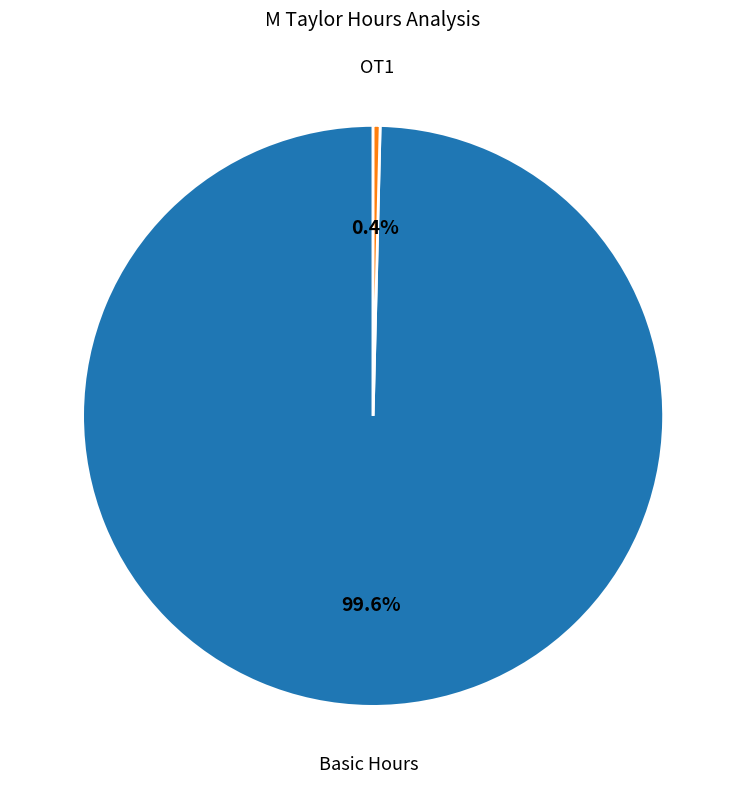

Is there a majority slice in this chart?

Yes